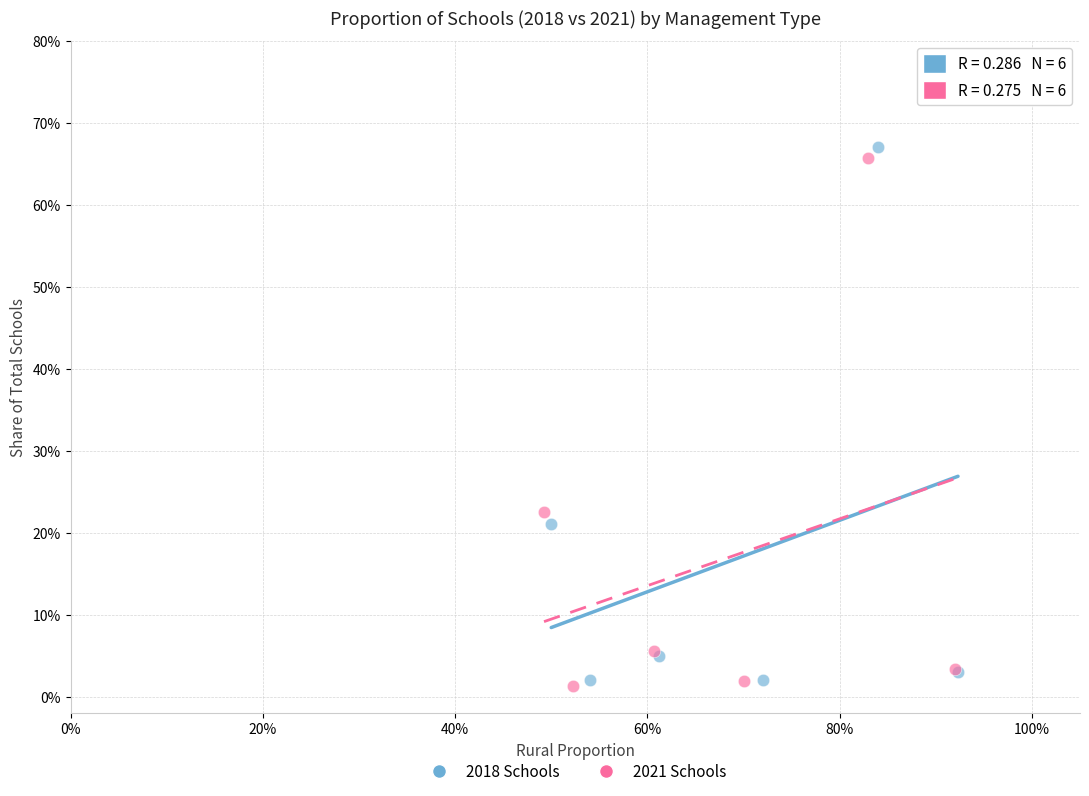

Which series contains the highest Y value?

2018 Schools